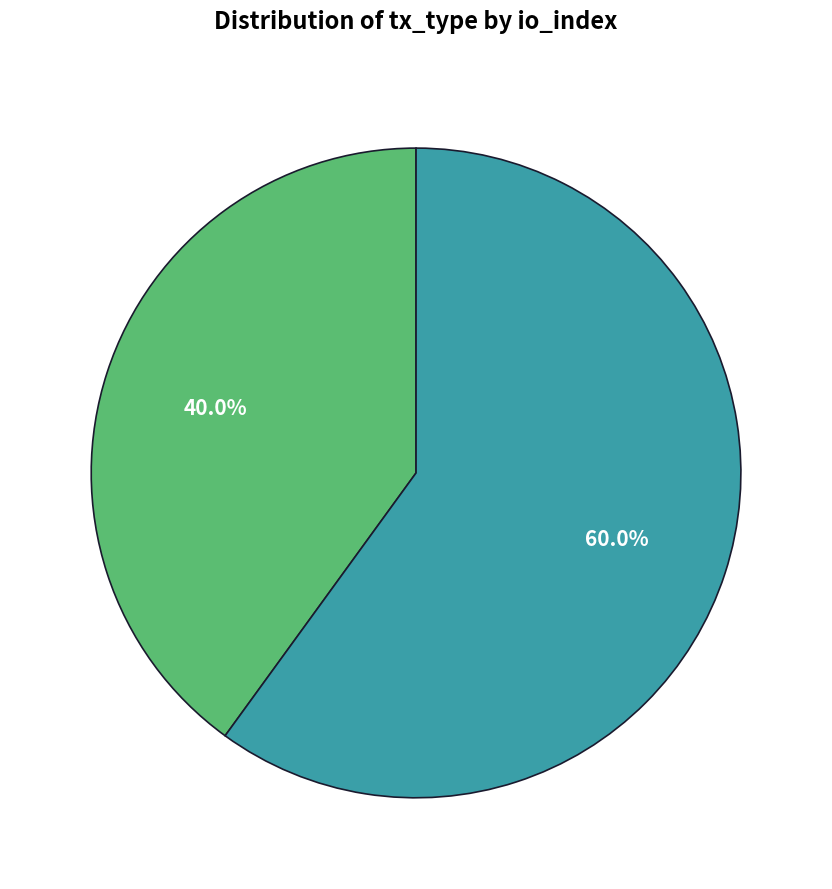

Does any single category account for the majority?

Yes